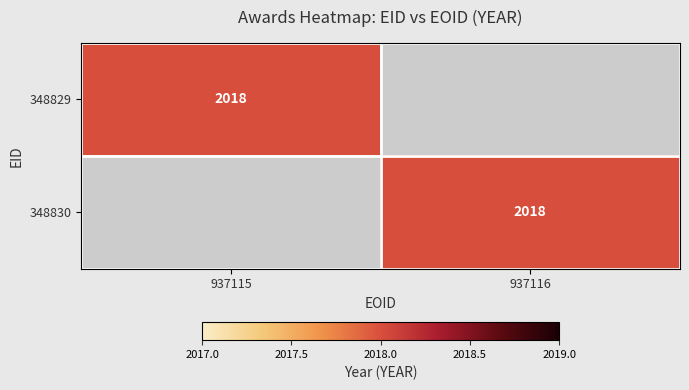

True or false: 348830 has a value of 3181 at 937116.

False